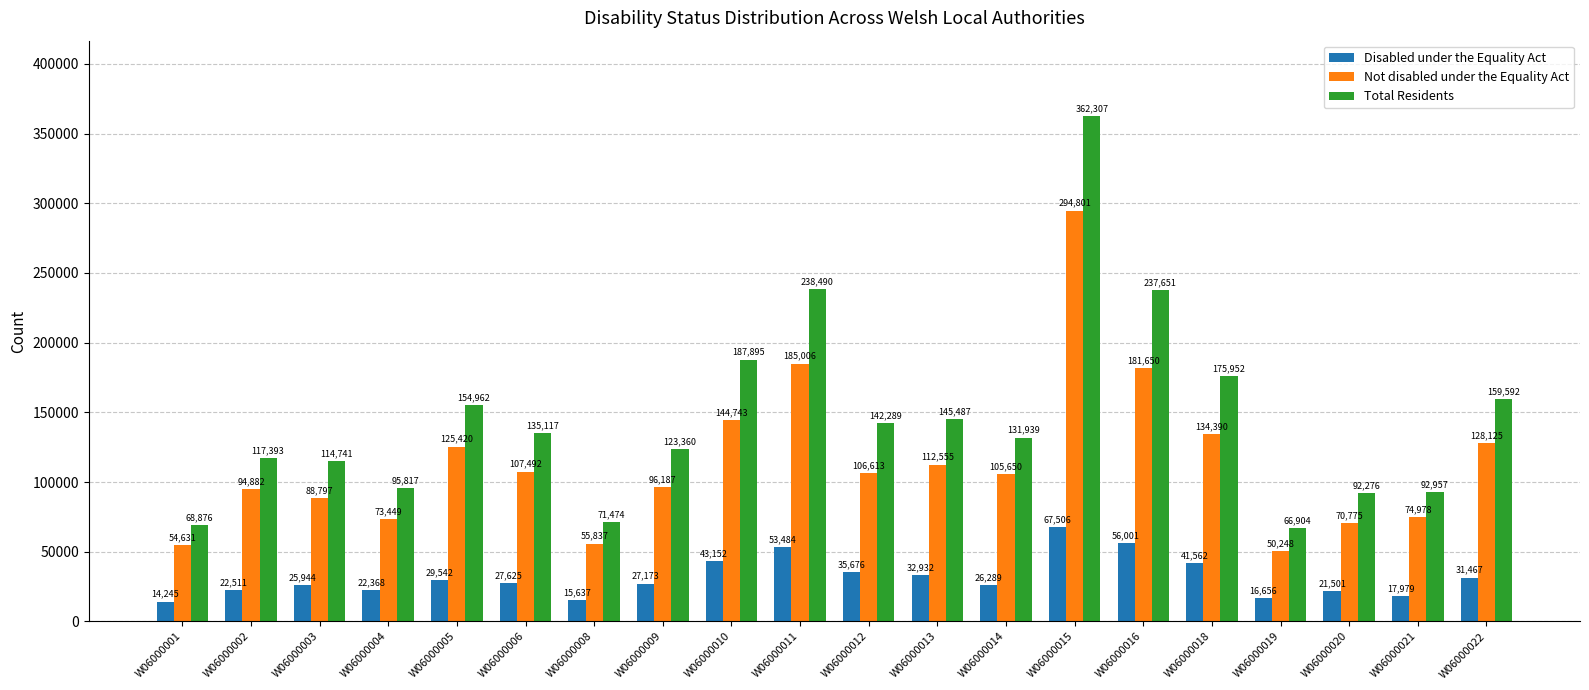

What are all the series names shown in the legend?

Disabled under the Equality Act, Not disabled under the Equality Act, Total Residents